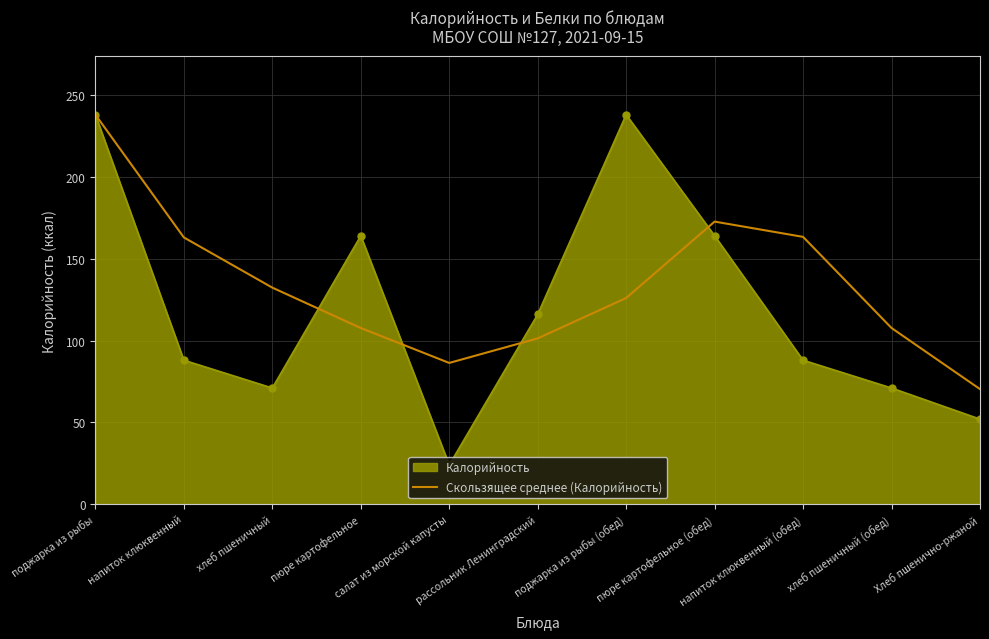

Which series has the largest range (max minus min)?

Калорийность